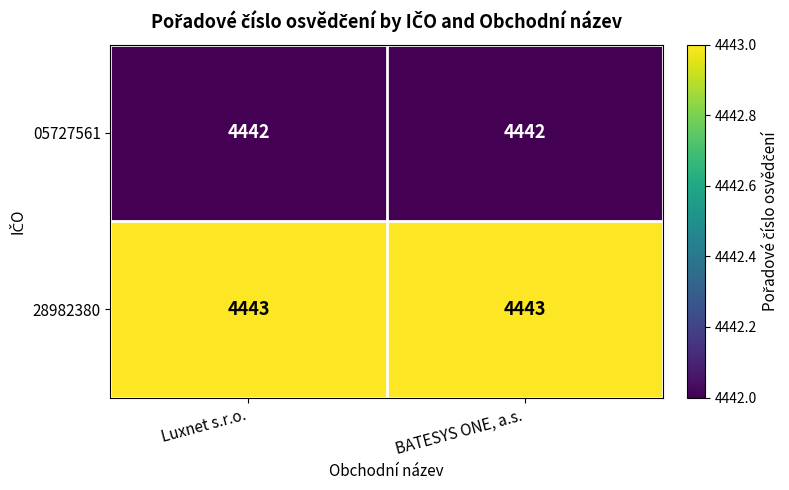

At Luxnet s.r.o., list the series in order from smallest to largest.

05727561, 28982380